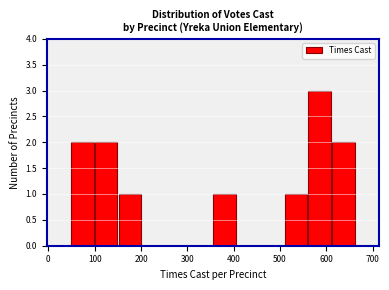

Reading left to right, list every bar in this chart as the range it spans on the x-axis followed by its height. Neither the bar edges nor the heights are printed on the chart, so give them approximately, as read against the axes.

50 to 100: 2
100 to 150: 2
150 to 200: 1
200 to 250: 0
250 to 300: 0
300 to 360: 0
360 to 410: 1
410 to 460: 0
460 to 510: 0
510 to 560: 1
560 to 610: 3
610 to 660: 2